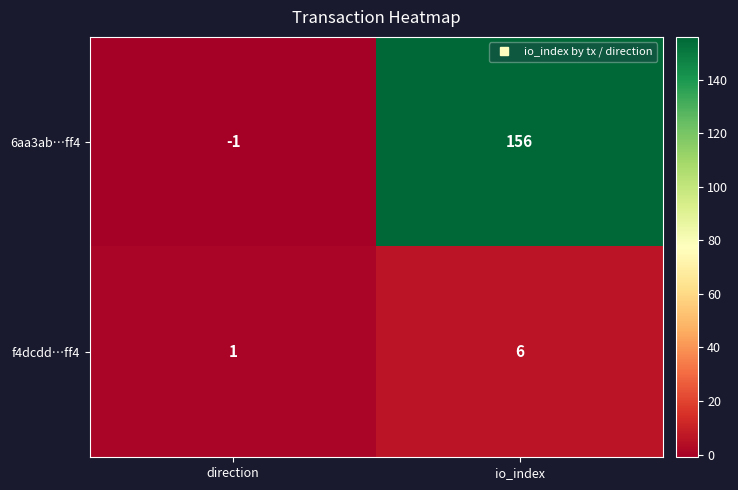

Where is f4dcdd…ff4 nearest to the value 3?

direction